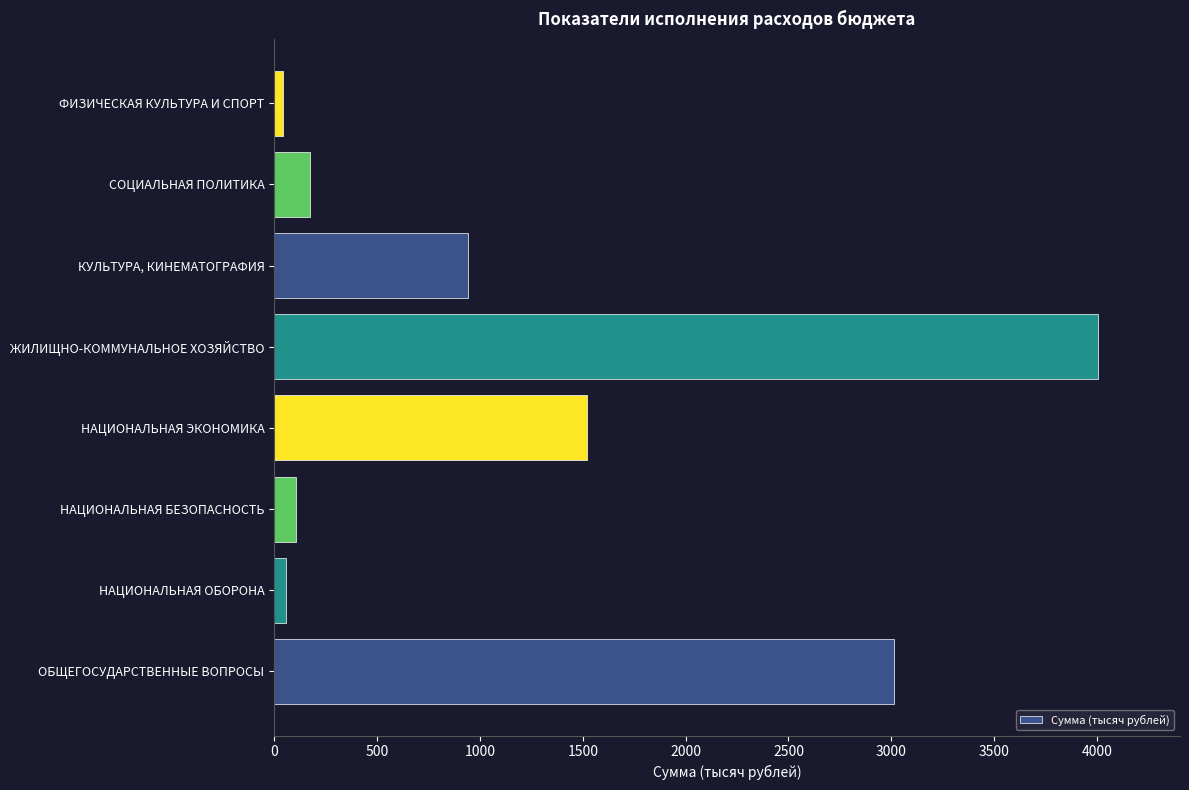

The value at КУЛЬТУРА, КИНЕМАТОГРАФИЯ is 939.9. True or false?

True